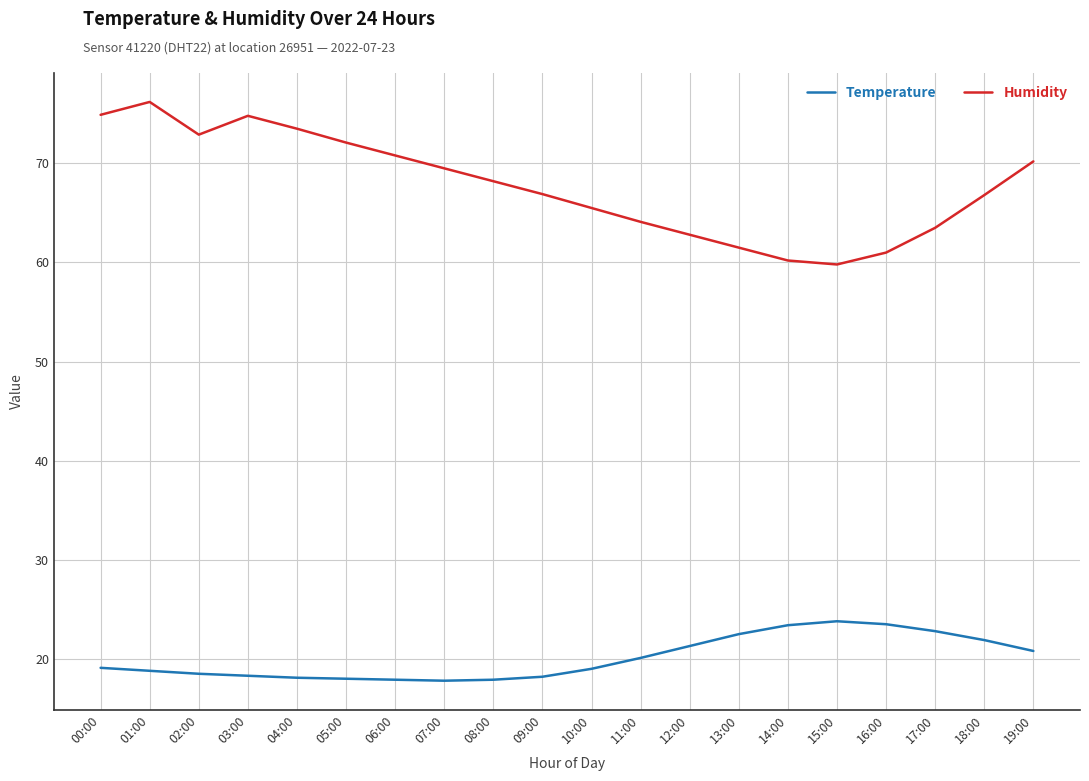

What position from the left is 05:00?

6